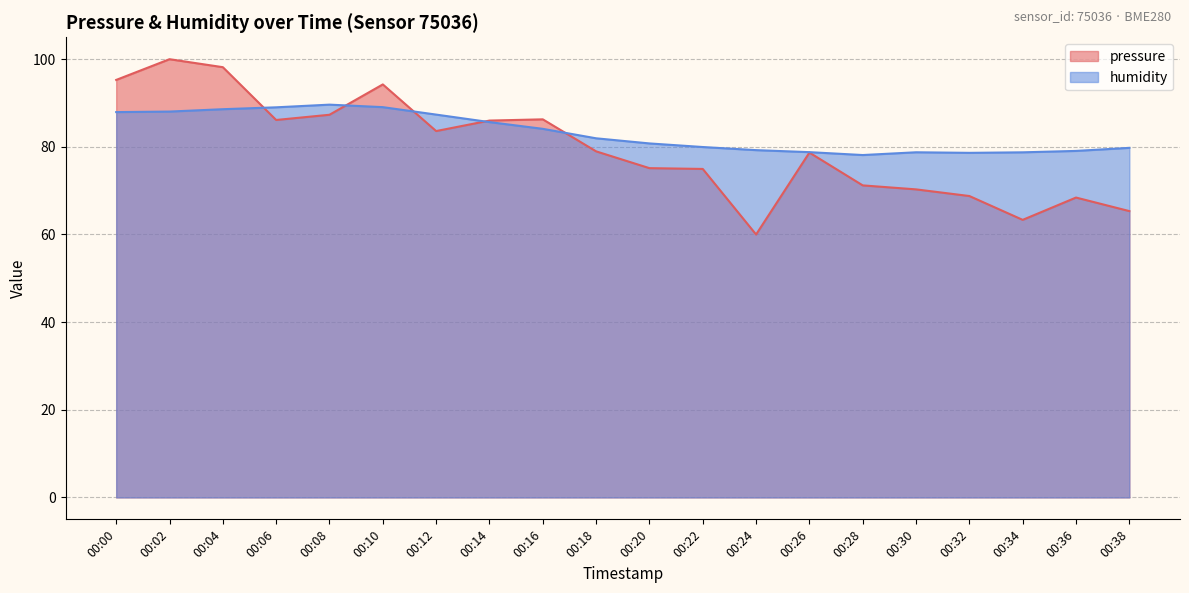

Is the value of pressure at 00:30 greater than the value of humidity at 00:24?

No